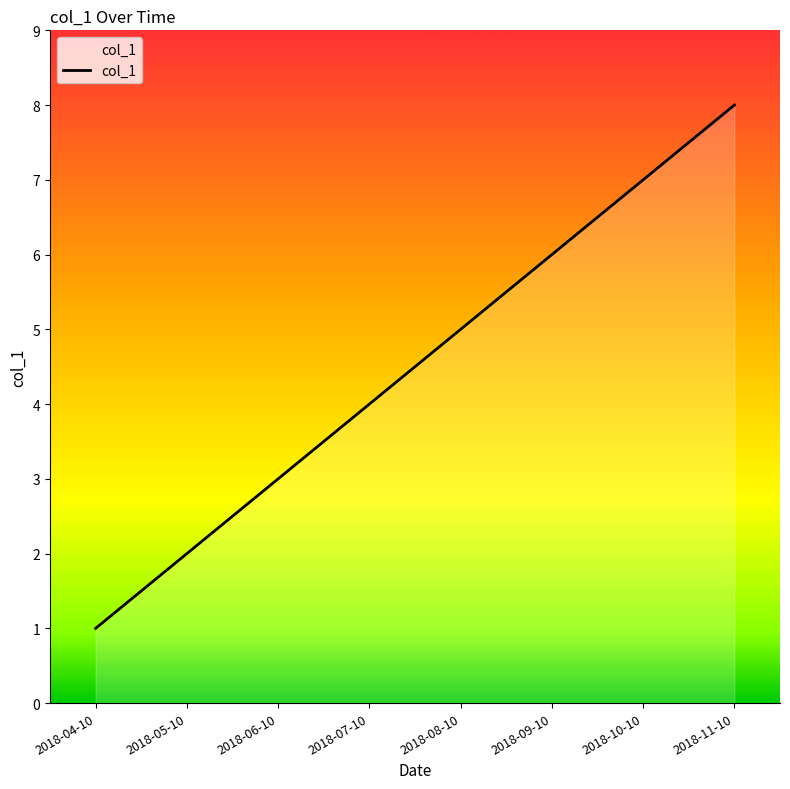

What position from the left is 2018-08-10?

5